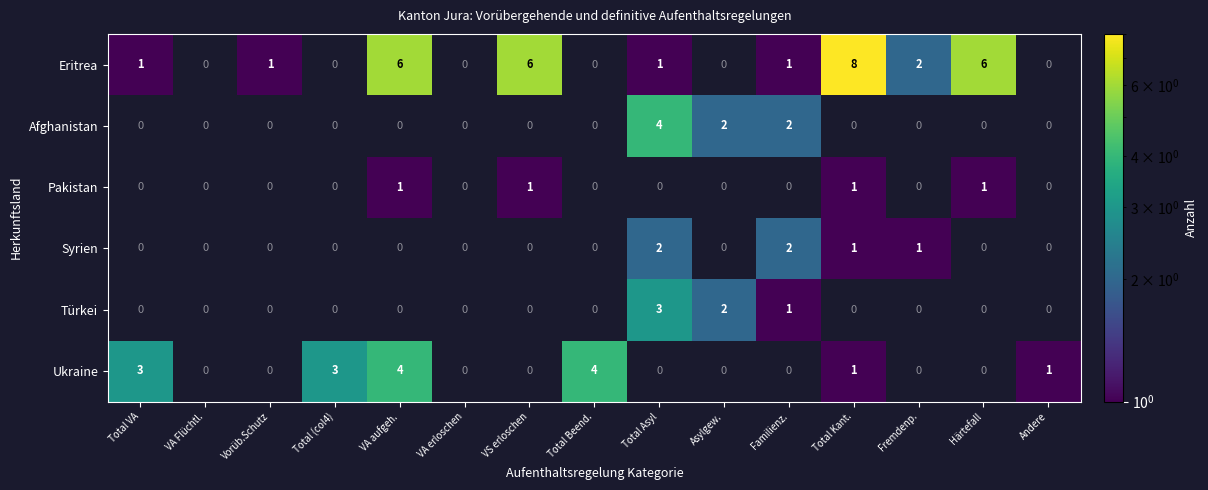

Count the number of categories in the chart.

15